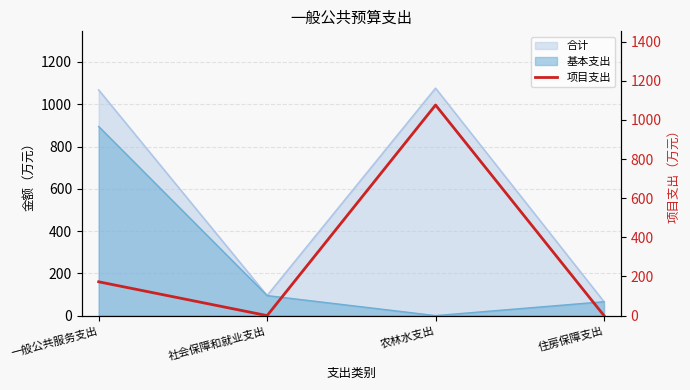

Which has a higher value, 农林水支出 or 一般公共服务支出?

农林水支出